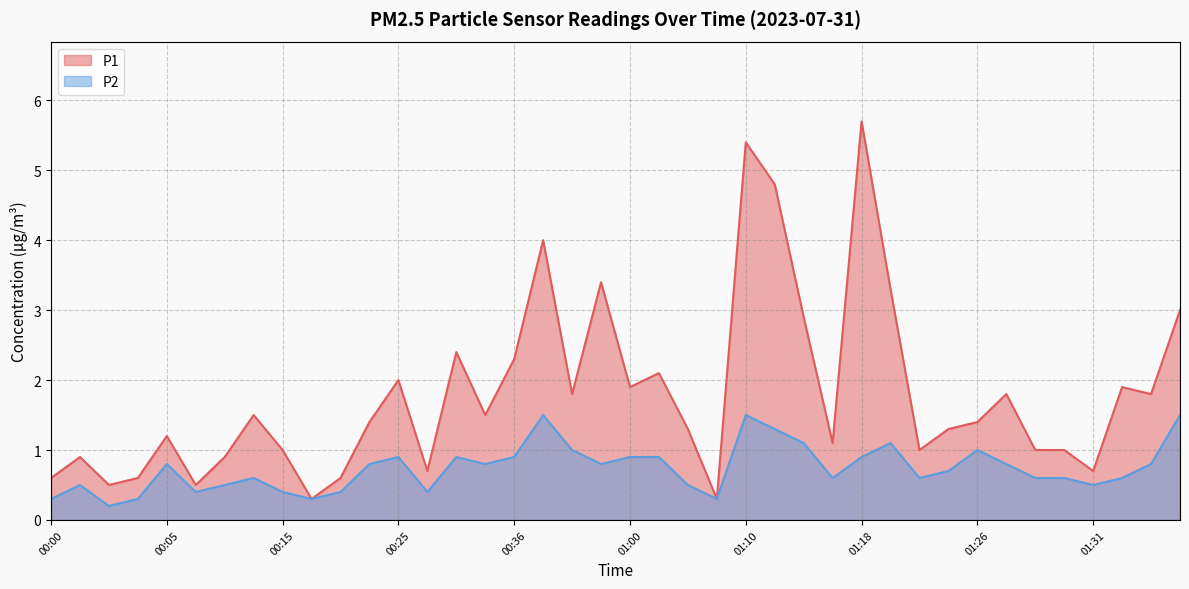

True or false: P2 has a value of 0.4 at 00:00.

False